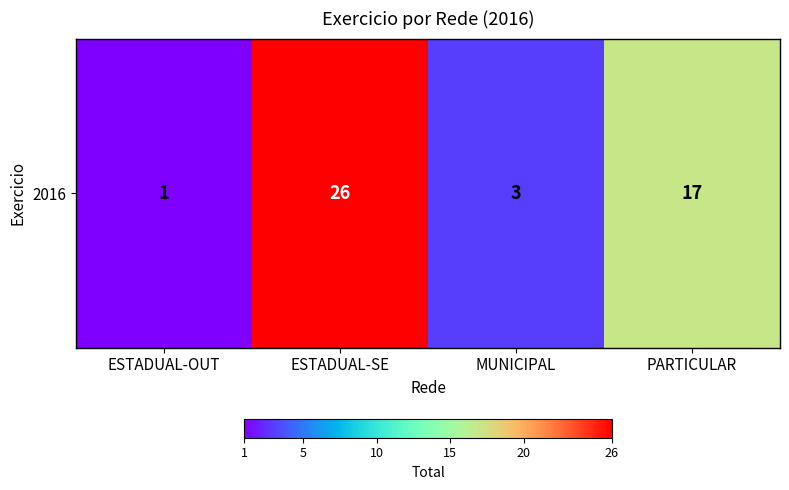

Rank the categories by value from lowest to highest.

ESTADUAL-OUT, MUNICIPAL, PARTICULAR, ESTADUAL-SE